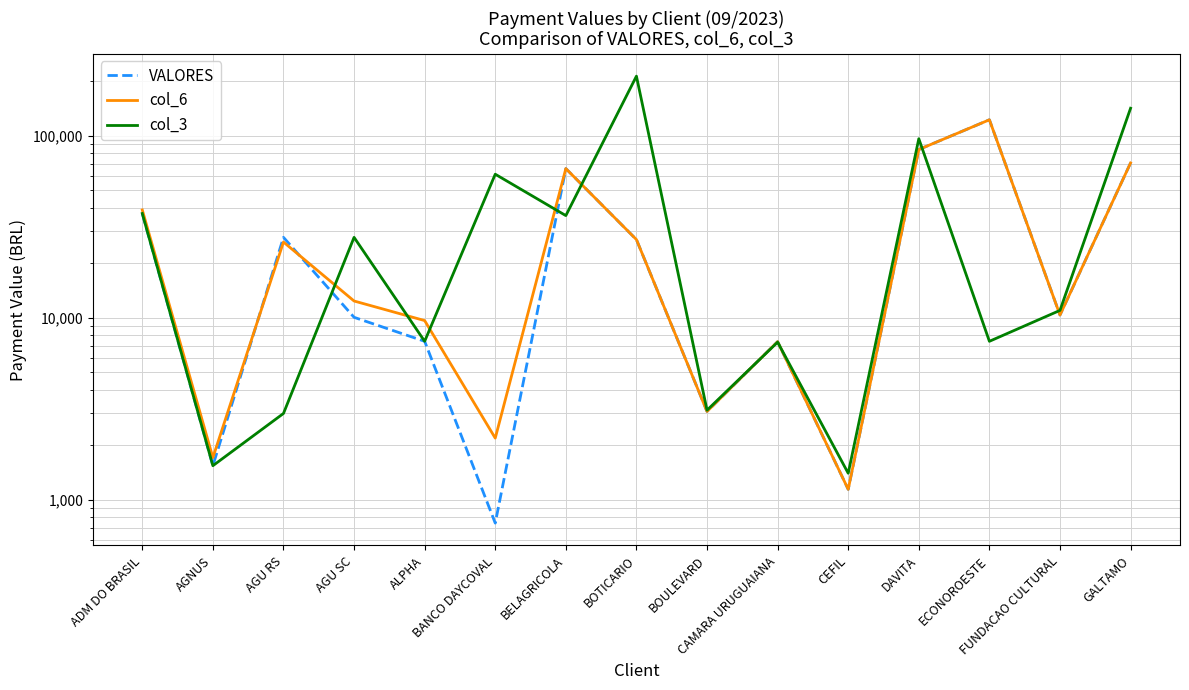

How many interior local valleys does the VALORES series have?

5